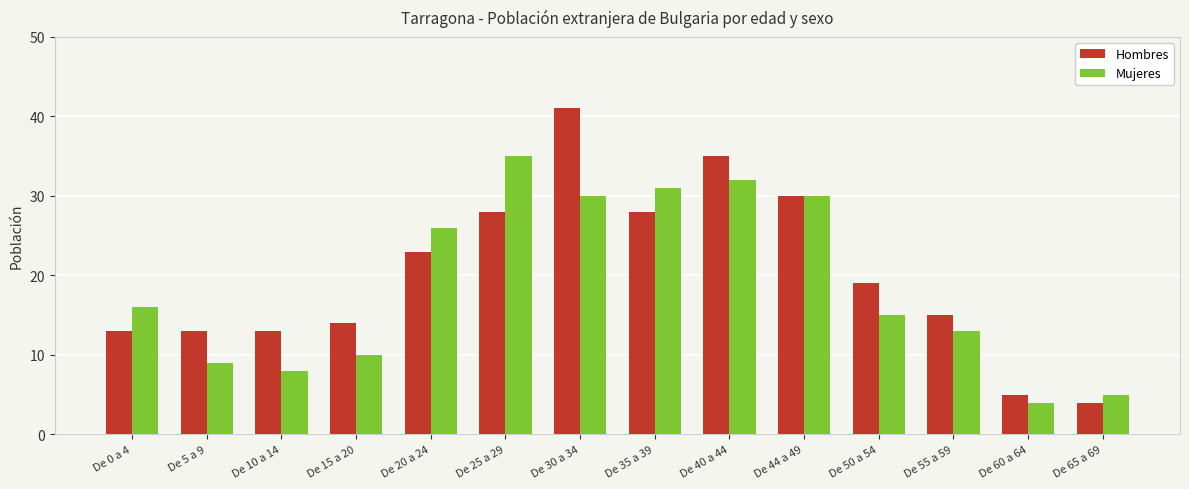

Is it true that Hombres equals 28 at De 35 a 39?

True